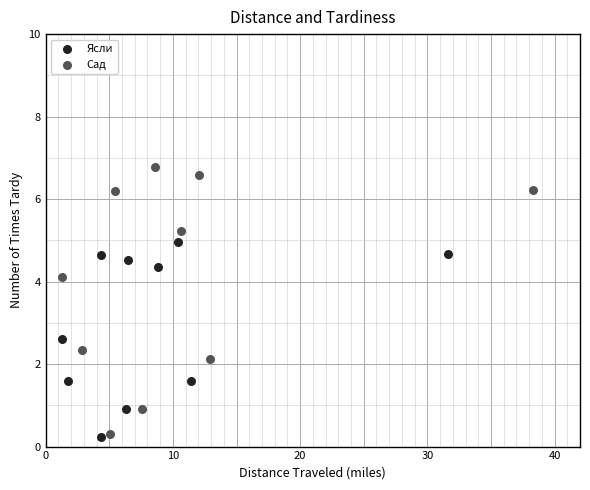

Which series contains the highest Y value?

Сад